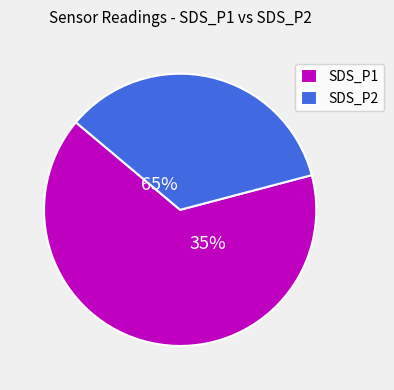

Which category has the smallest portion of the pie?

SDS_P2